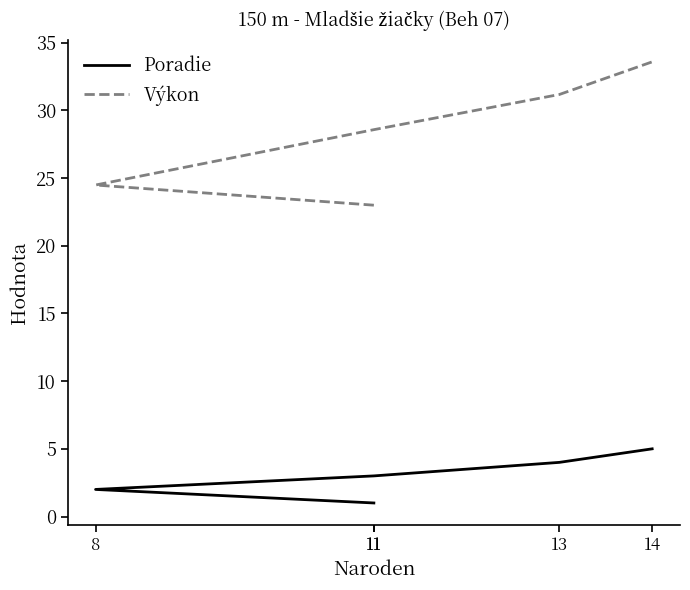

Is it true that Výkon equals 15.4 at 13?

False